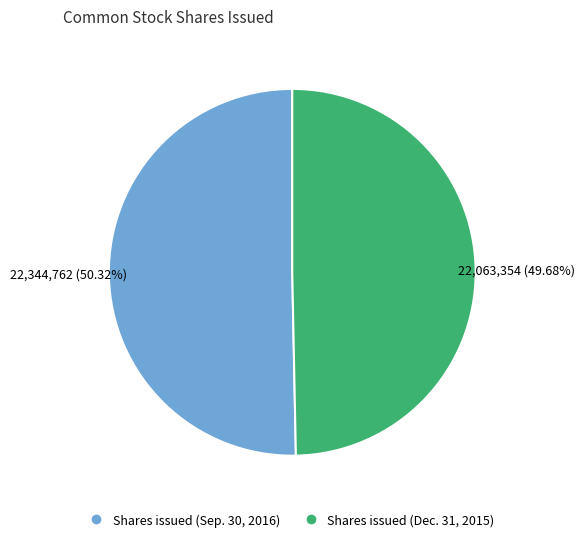

Rank the categories by value from highest to lowest.

Shares issued (Sep. 30, 2016), Shares issued (Dec. 31, 2015)